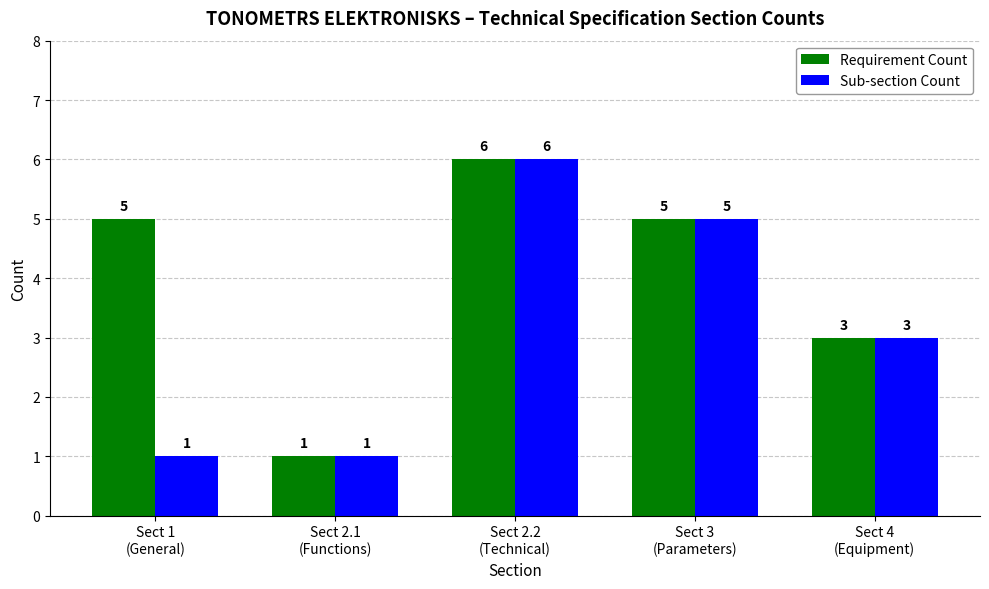

How many series are shown in this chart?

2